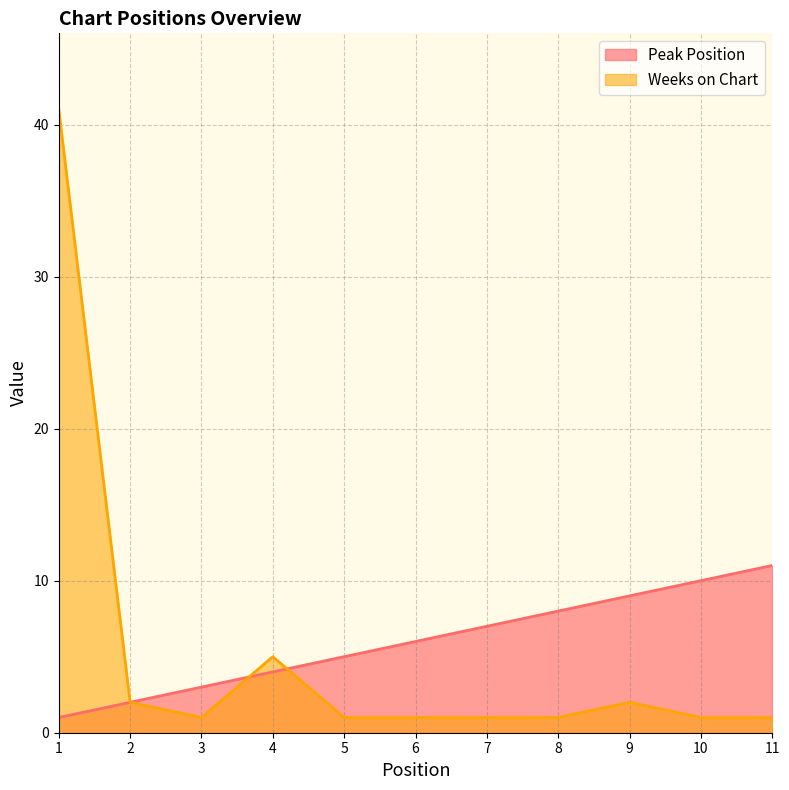

At which category is the sum across all series the highest?

1